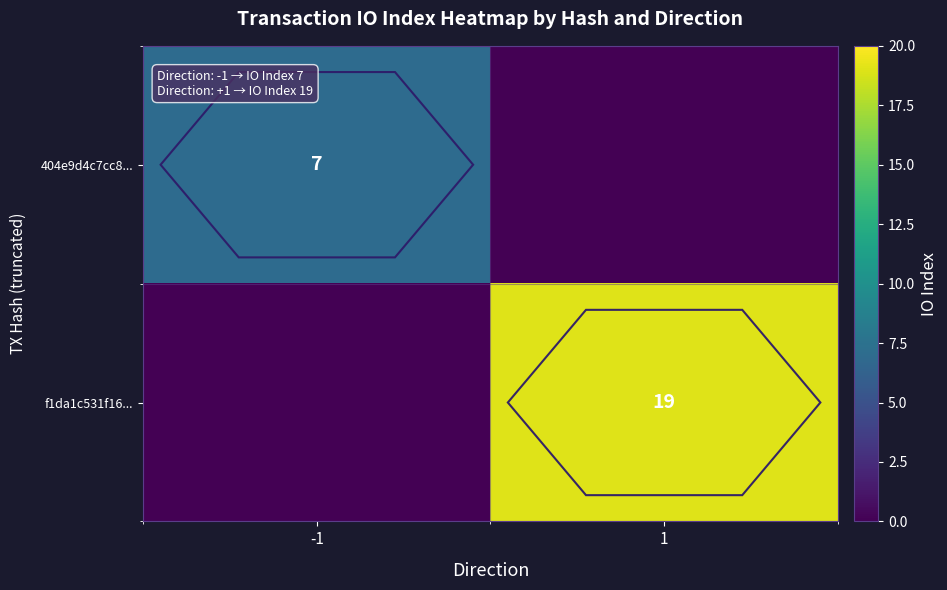

Is it true that f1da1c531f16... equals 19 at 1?

True